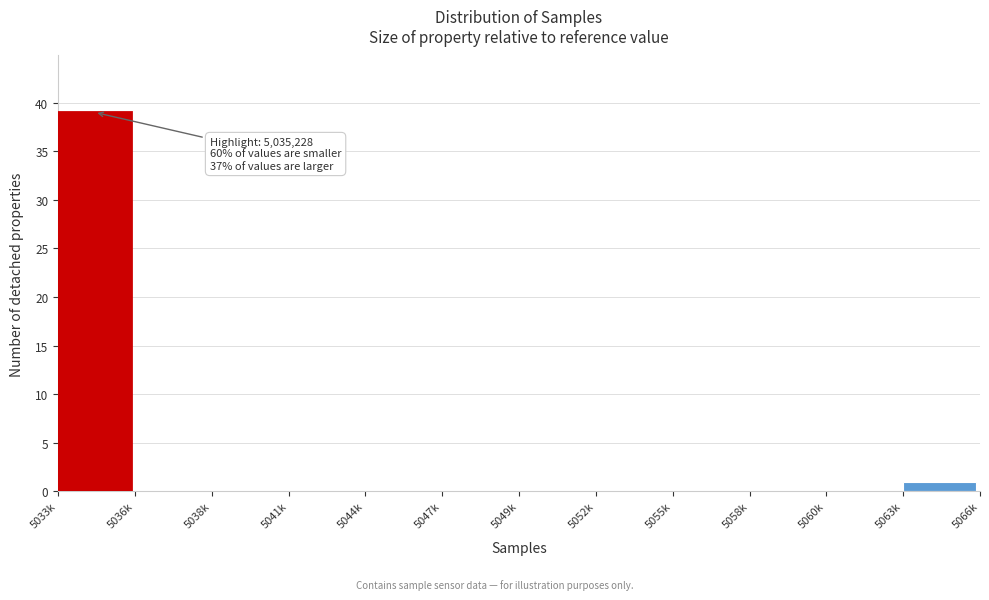

Reading left to right, extract all data points from this chart.

5033k=39	5036k=0	5038k=0	5041k=0	5044k=0	5047k=0	5049k=0	5052k=0	5055k=0	5058k=0	5060k=0	5063k=1